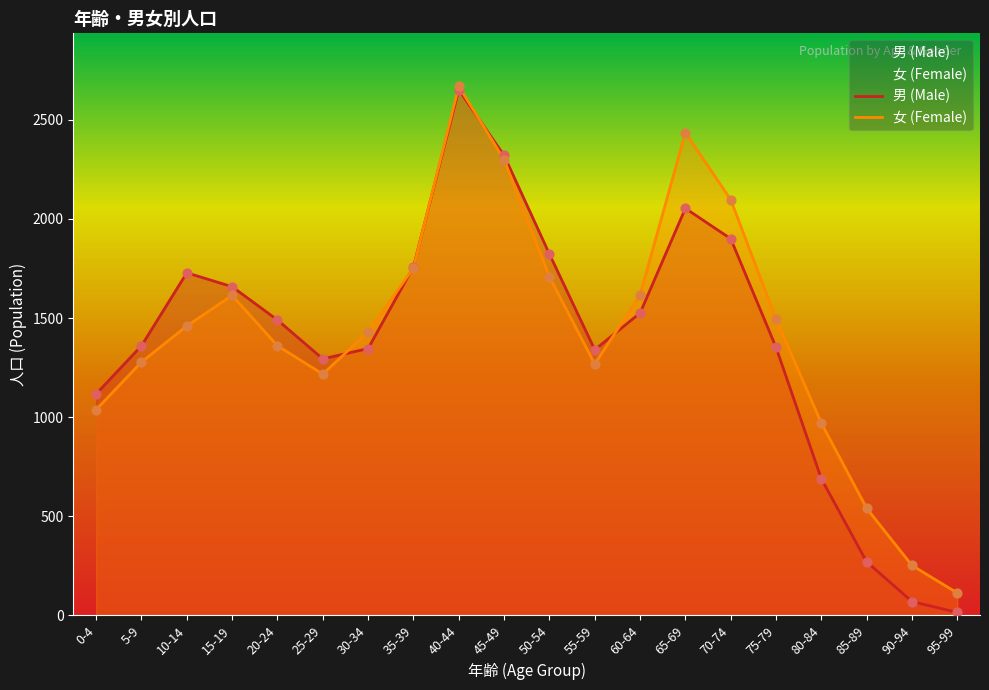

Is the value of 女 (Female) at 25-29 greater than the value of 男 (Male) at 85-89?

Yes